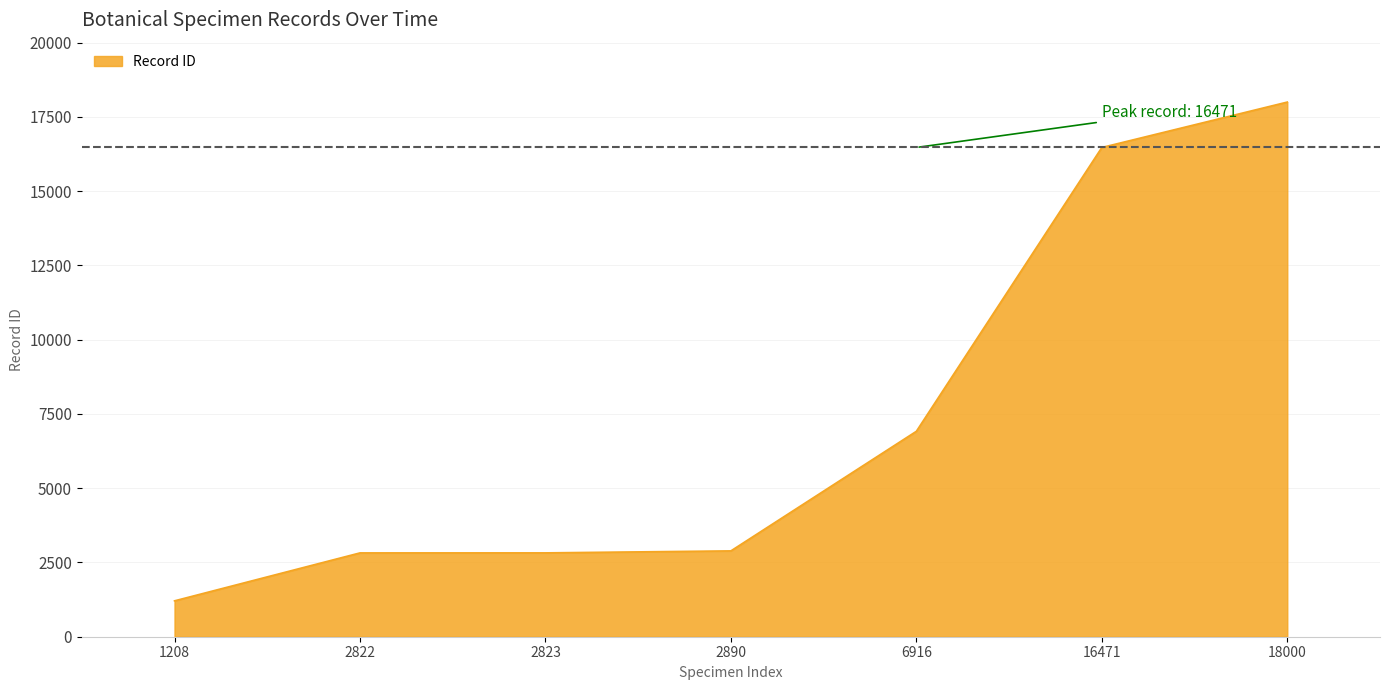

Which has a higher value, 1208 or 2822?

2822